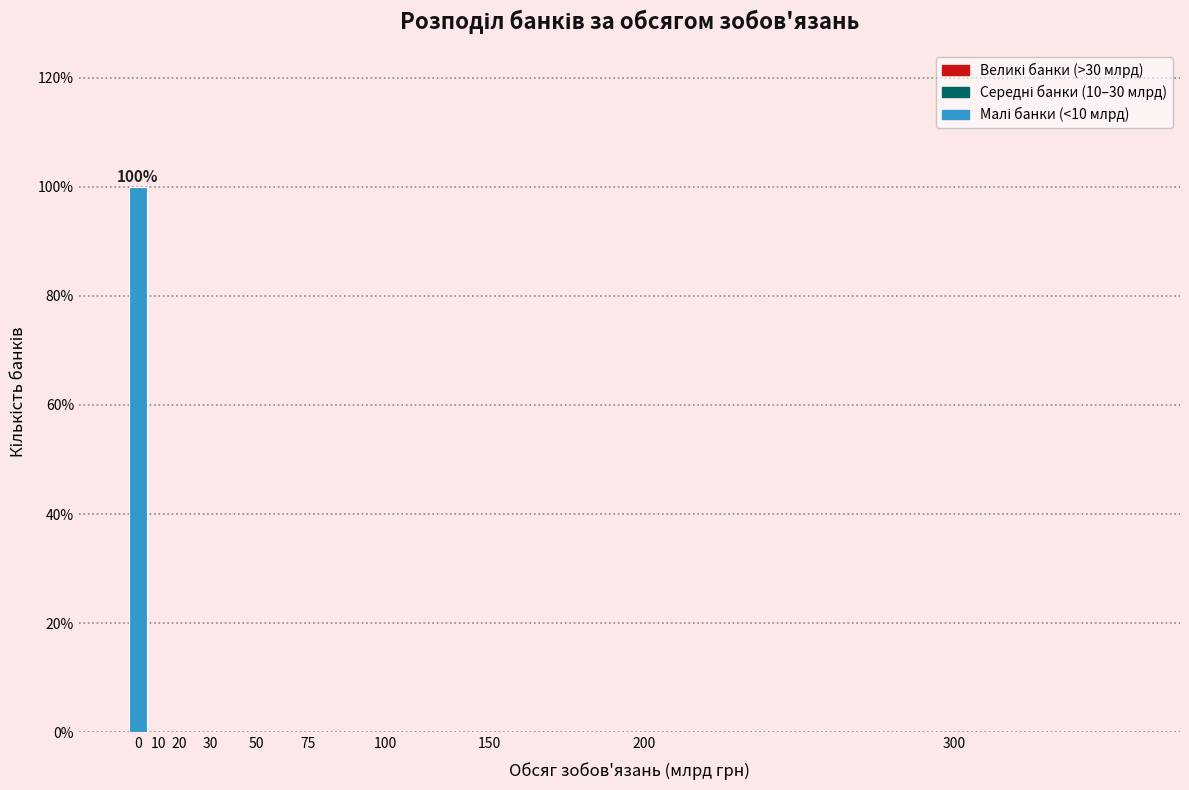

Reading left to right, extract all data points from this chart.

0=100	10=0	20=0	30=0	50=0	75=0	100=0	150=0	200=0	300=0